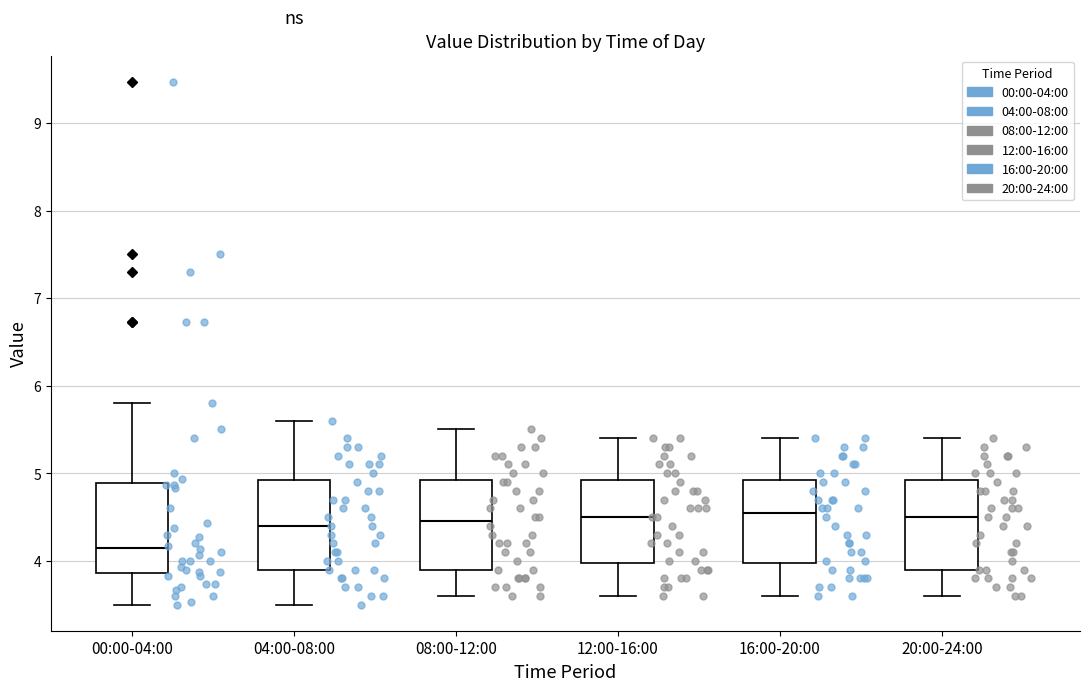

Reading left to right, transcribe this box plot: for each box, give where its median line is, the range the box spans, and where its two whiskers end, as read against the y-axis. The values are not printed on the chart, so give them approximately, as read against the axis.

00:00-04:00: median 4.2, box 3.9 to 4.9, whiskers 3.5 to 5.8
04:00-08:00: median 4.4, box 3.9 to 4.9, whiskers 3.5 to 5.6
08:00-12:00: median 4.5, box 3.9 to 4.9, whiskers 3.6 to 5.5
12:00-16:00: median 4.5, box 4.0 to 4.9, whiskers 3.6 to 5.4
16:00-20:00: median 4.6, box 4.0 to 4.9, whiskers 3.6 to 5.4
20:00-24:00: median 4.5, box 3.9 to 4.9, whiskers 3.6 to 5.4